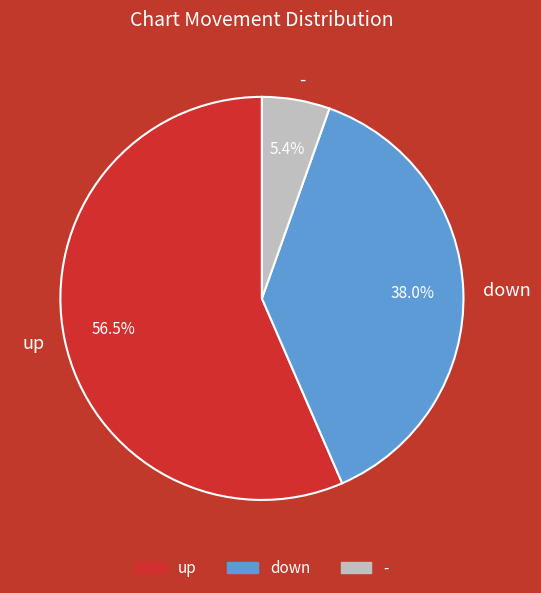

Does down account for over 50% of the chart?

No